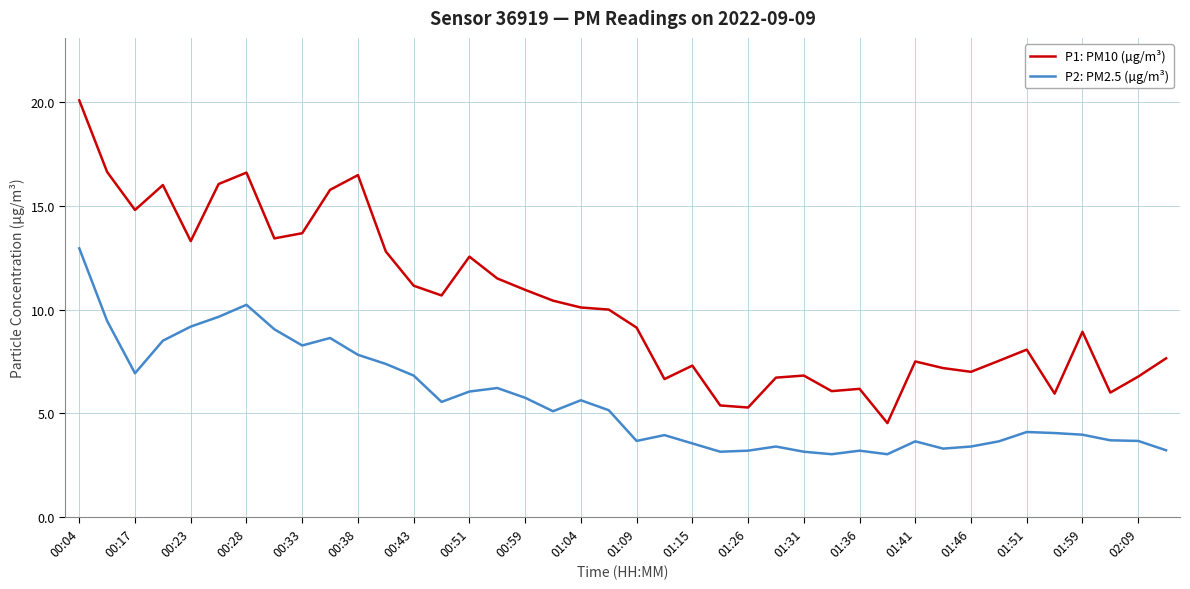

True or false: P2: PM2.5 (µg/m³) has more than 2 points higher than both neighbors.

True